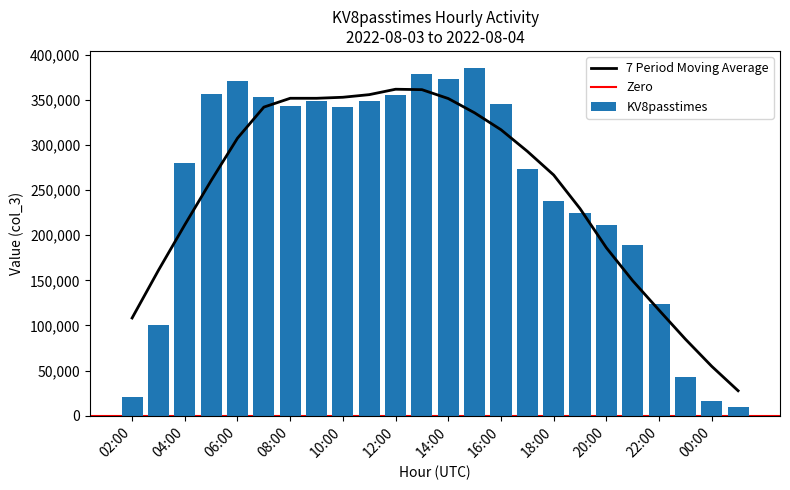

What is the label of the 6th bar from the left?

07:00